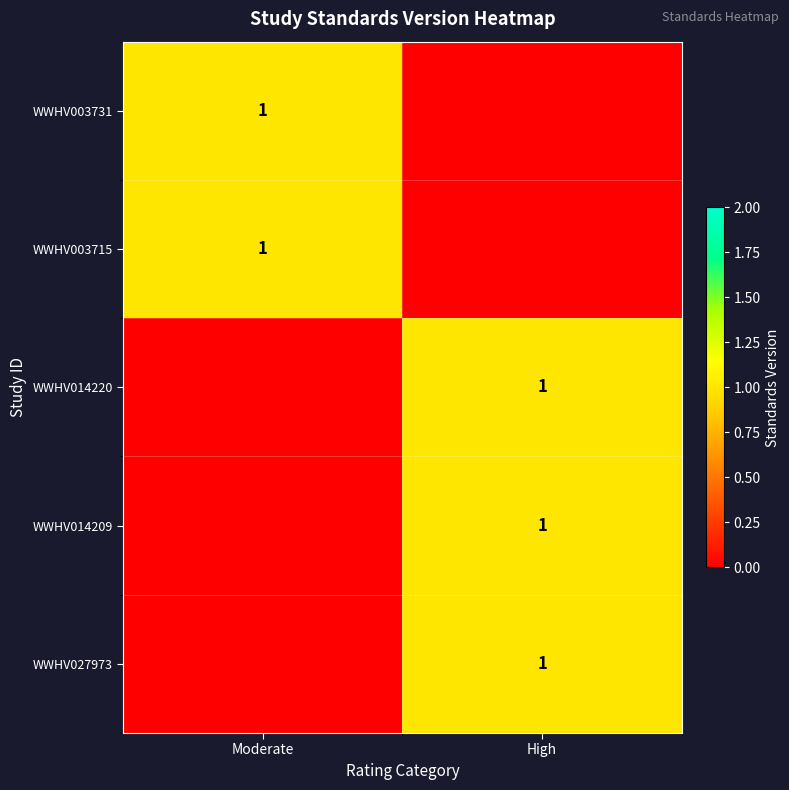

True or false: WWHV027973 has a value of 2 at High.

False